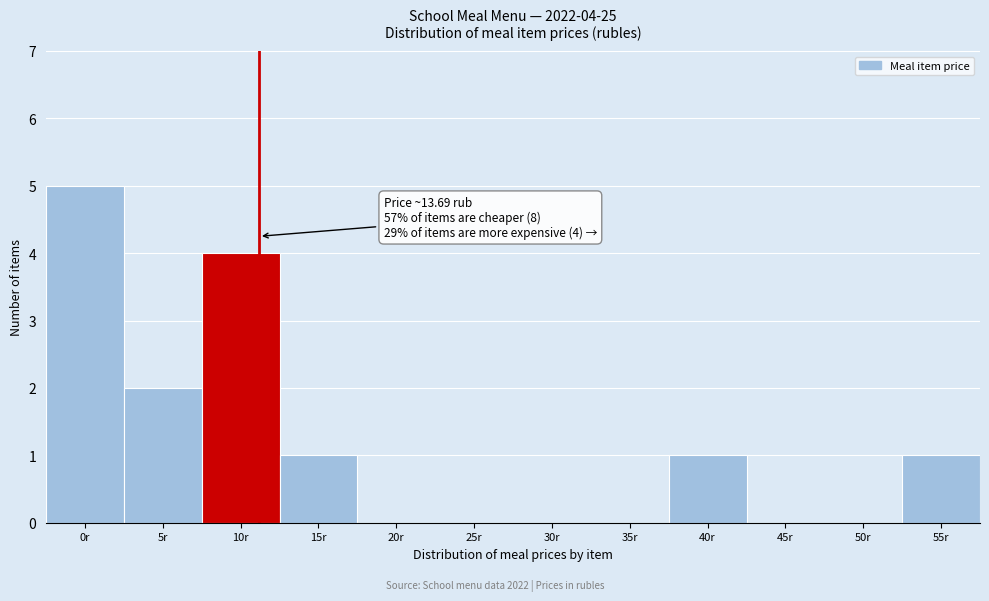

Reading left to right, list all the values displayed in this chart.

0r=5	5r=2	10r=4	15r=1	20r=0	25r=0	30r=0	35r=0	40r=1	45r=0	50r=0	55r=1